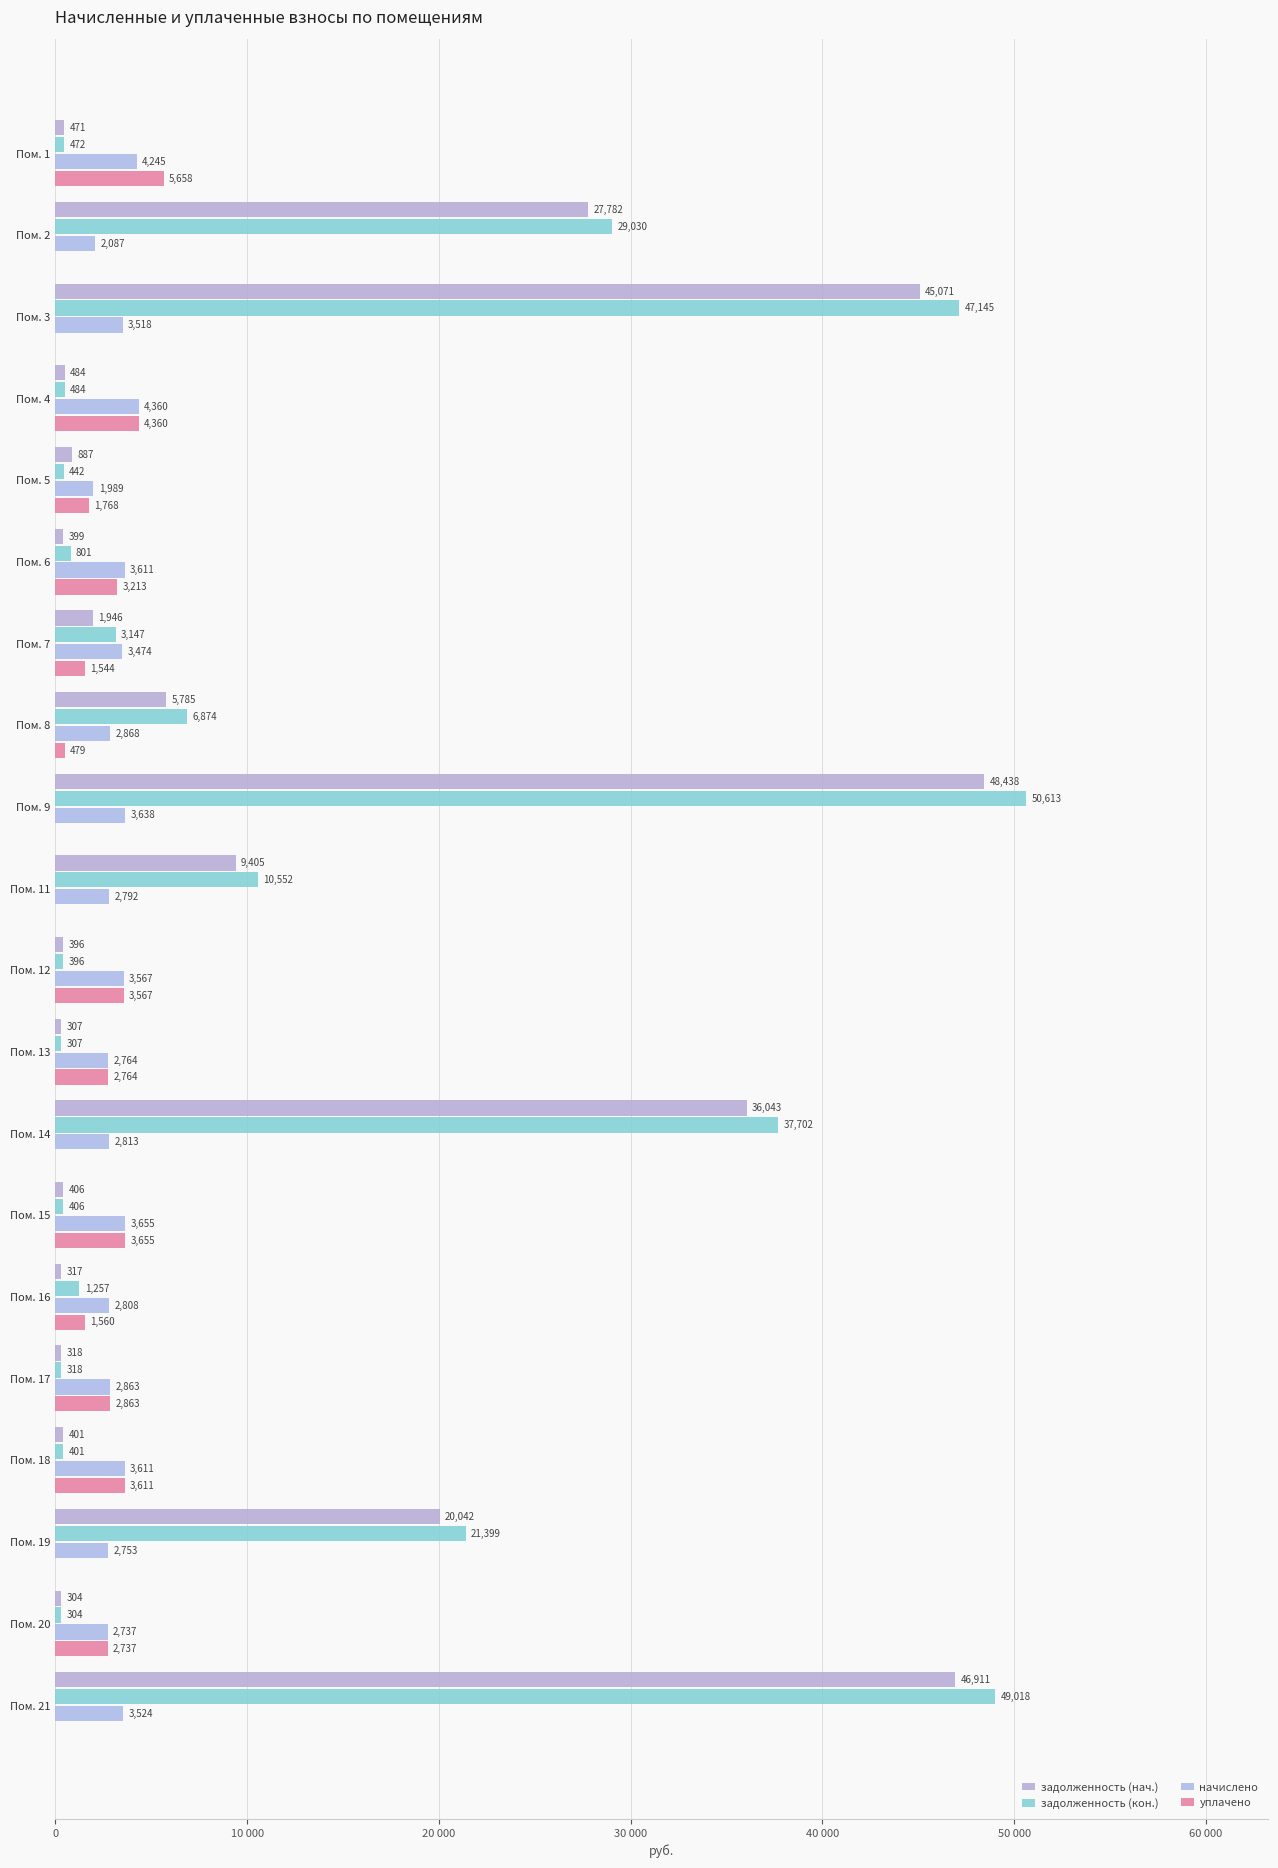

What position from the left is 11?

12